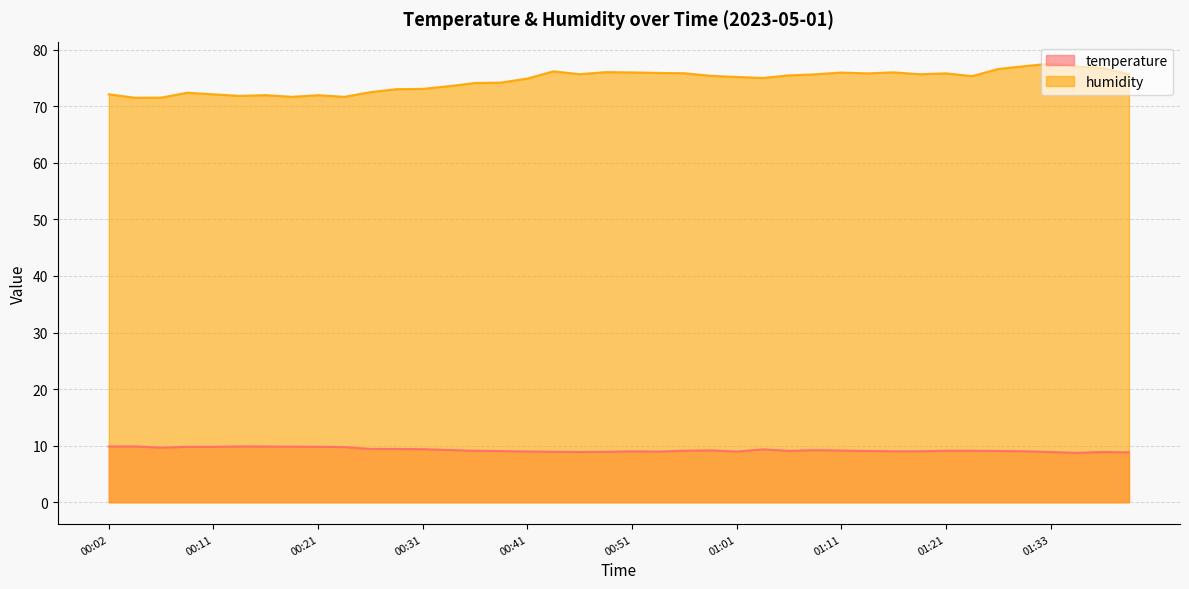

What is the difference between the highest and lowest values at 00:34?

64.3